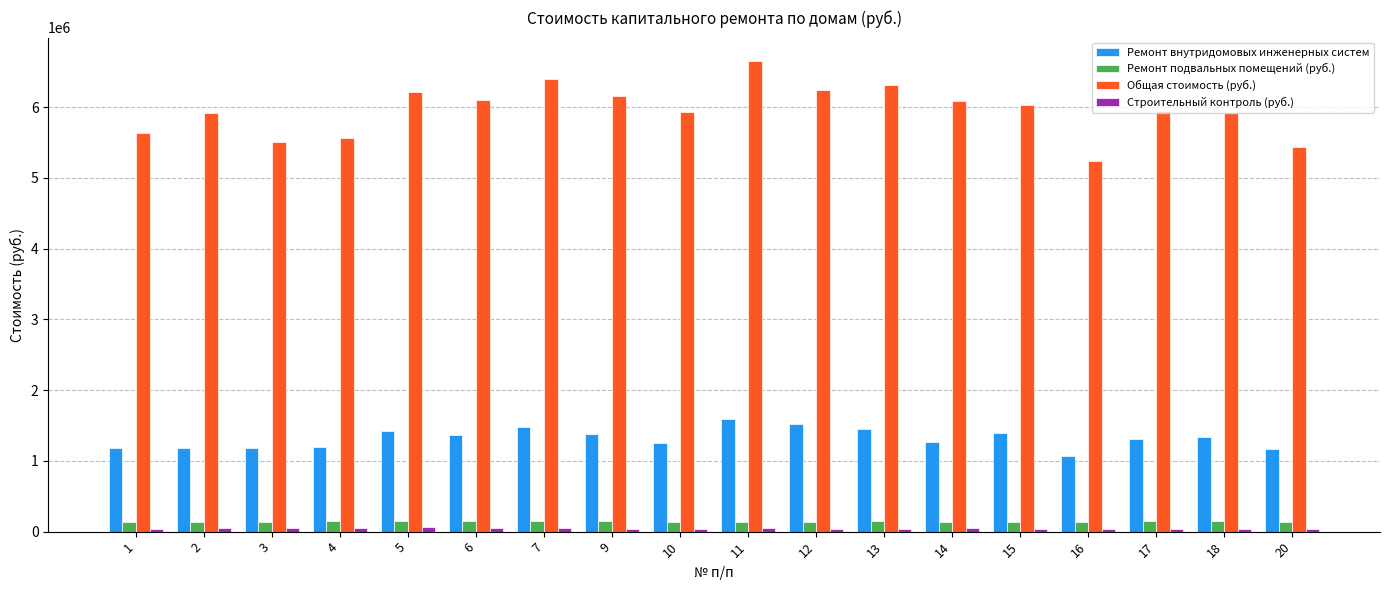

Which series has the largest range (max minus min)?

Общая стоимость (руб.)